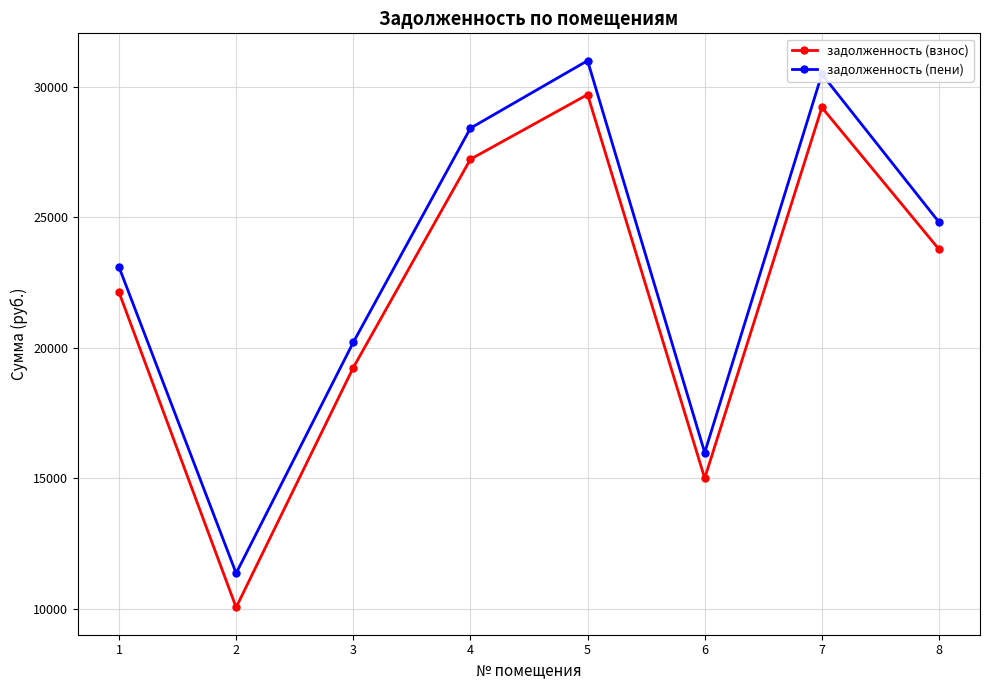

Reading left to right, extract all data points from this chart.

задолженность (взнос): 1=22119.8	2=10047.1	3=19232.7	4=27215.9	5=29694.0	6=14994.5	7=29200.3	8=23766.5
задолженность (пени): 1=23087.0	2=11355.1	3=20199.9	4=28406.3	5=30992.4	6=15976.1	7=30477.1	8=24805.7